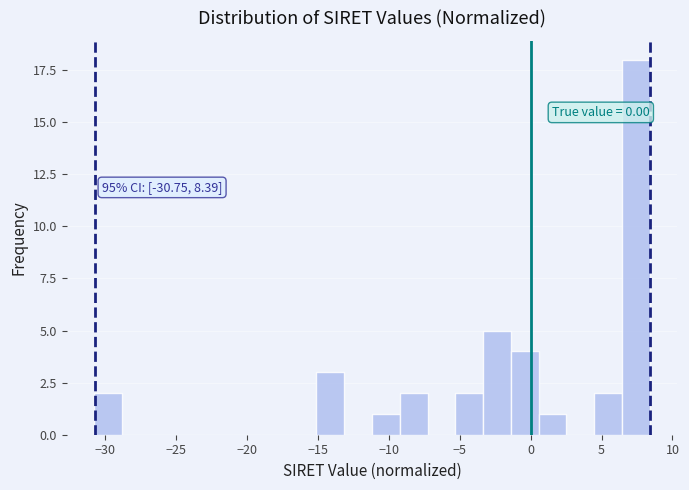

Read against the x-axis, roughly where is the centre of the tallest bar?

7.5